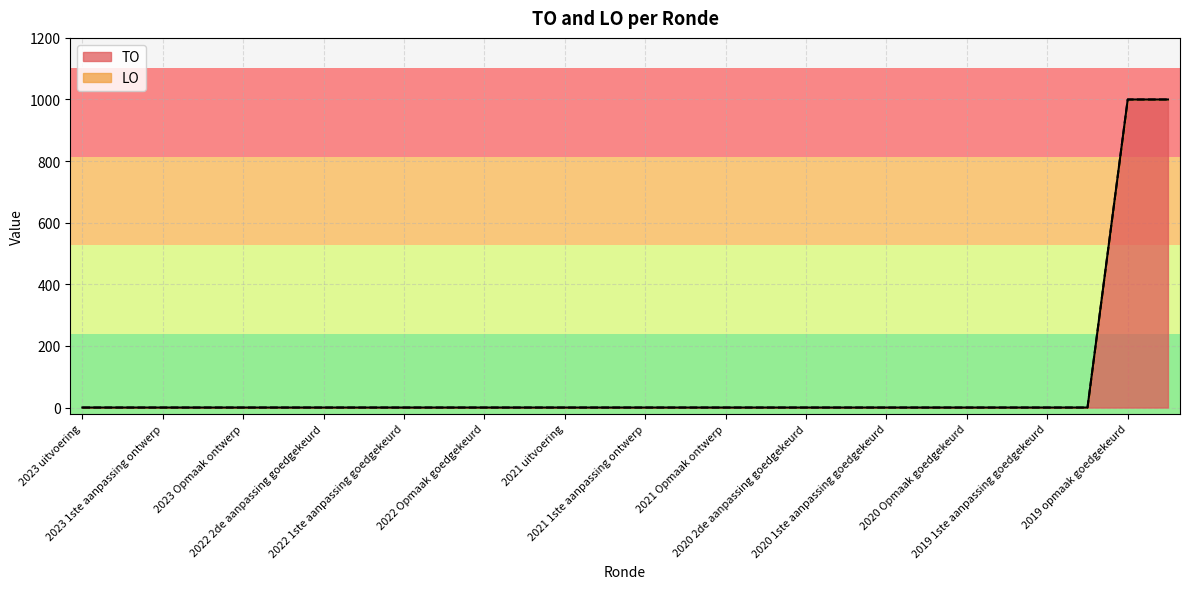

Where is the data nearest to the value 500?

2023 uitvoering